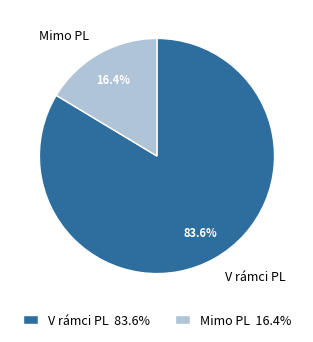

How many segments does this pie chart have?

2